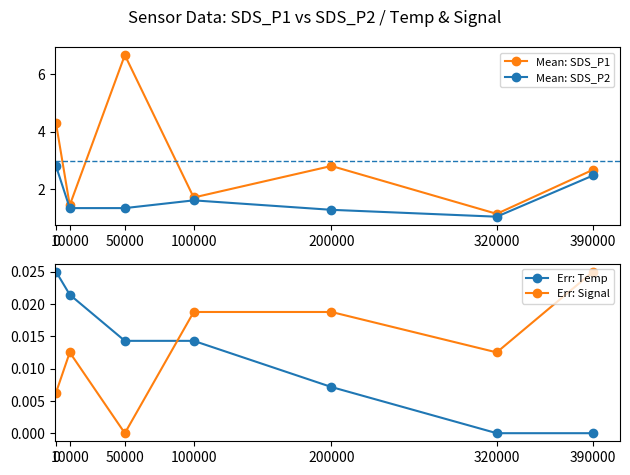

Rank the series by their maximum value, from lowest to highest.

Err: Temp, Err: Signal, Mean: SDS_P2, Mean: SDS_P1